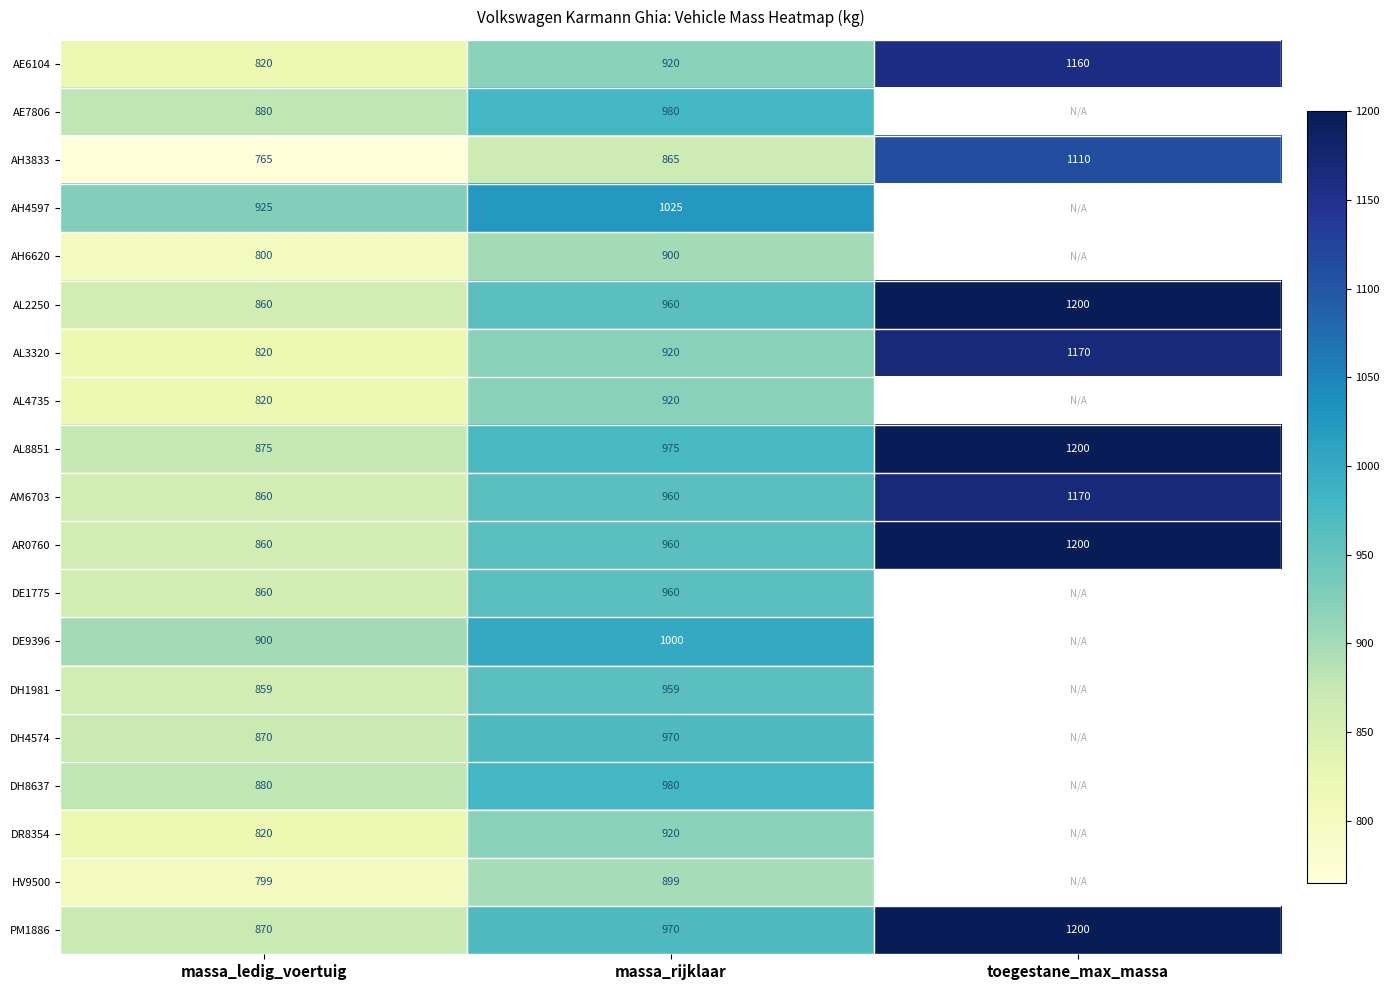

Which has a higher value, massa_rijklaar or massa_ledig_voertuig?

massa_rijklaar